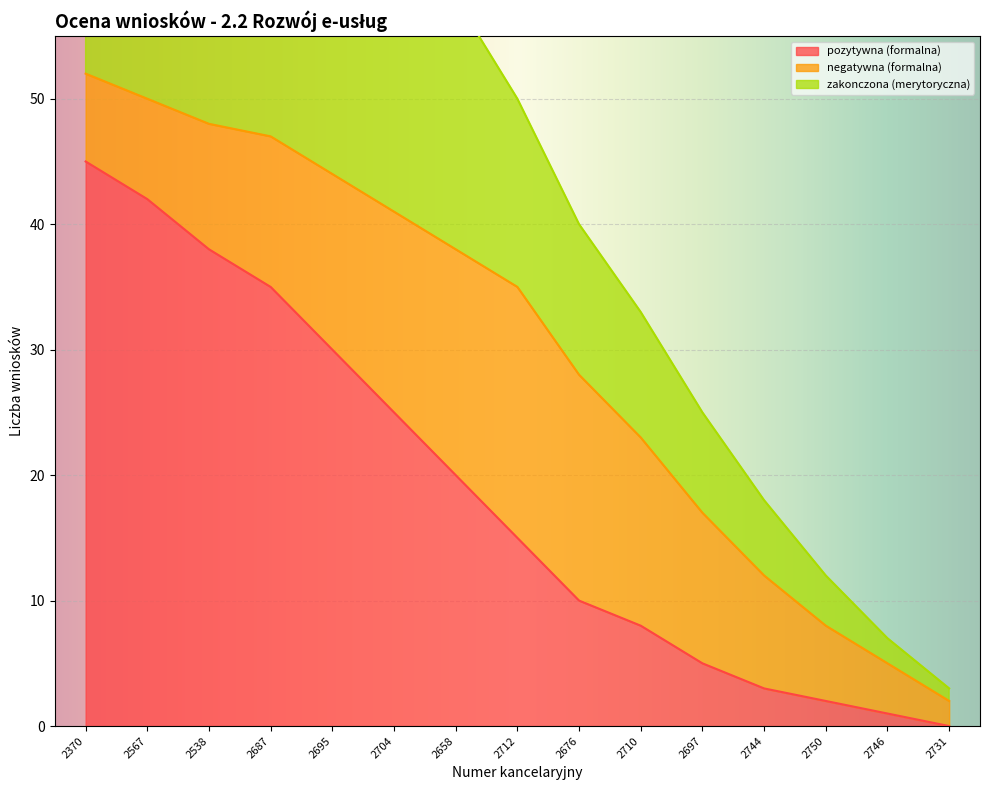

What position from the left is 2567?

2